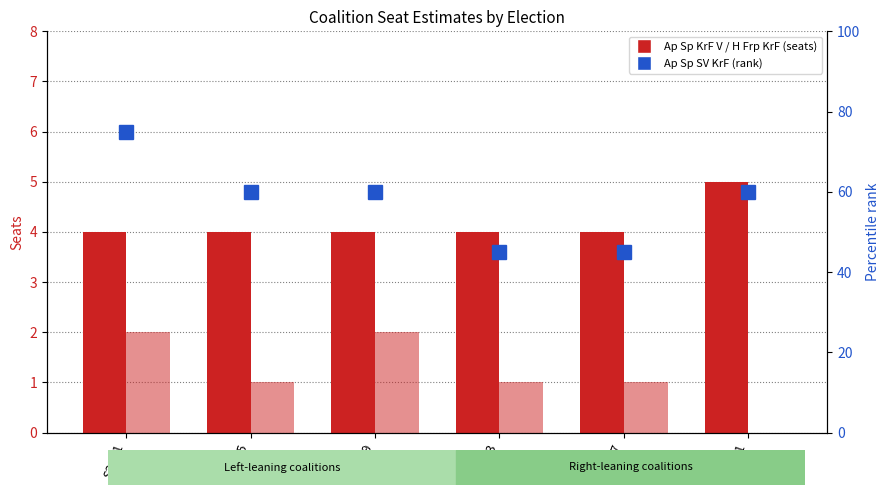

Which category has the lowest value in the Ap Sp KrF V series?

S2001